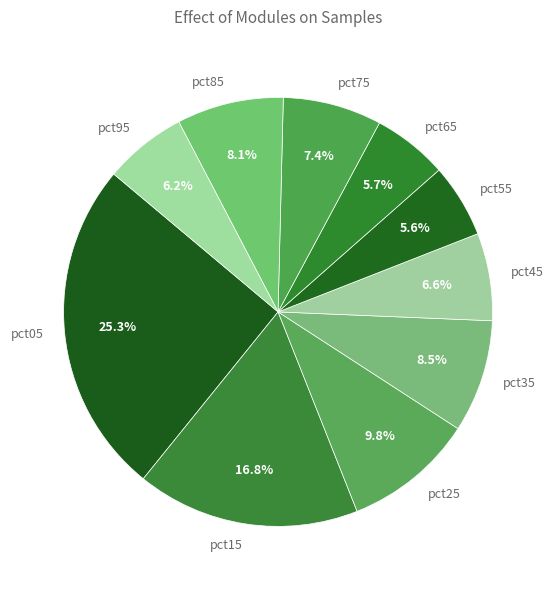

To the nearest percent, what portion does pct45 represent?

7%